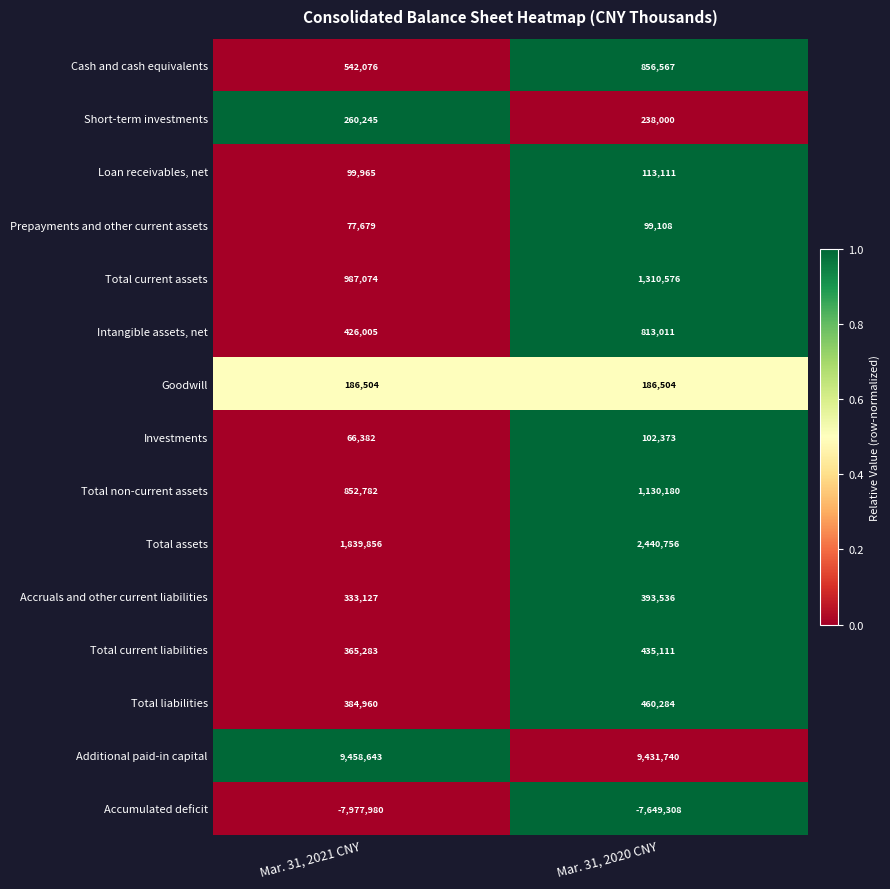

Which series changed the most between Mar. 31, 2021 CNY and Mar. 31, 2020 CNY?

Total assets